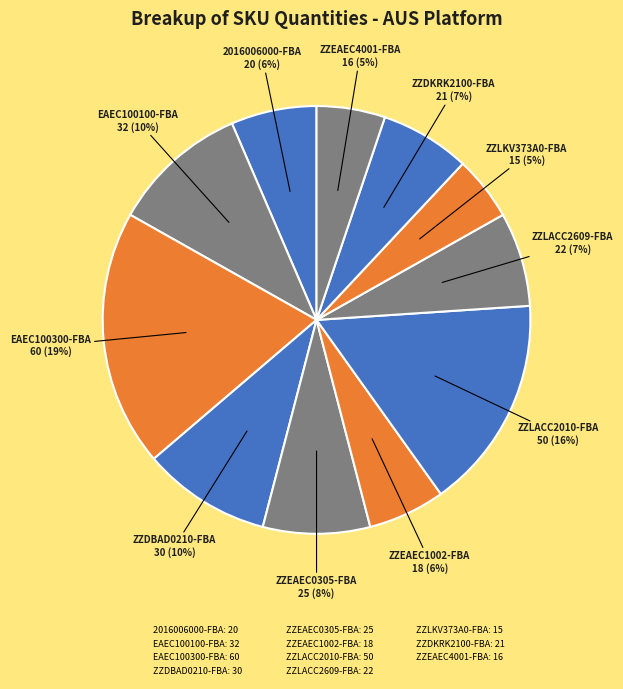

Between ZZLACC2010-FBA and EAEC100100-FBA, which is larger?

ZZLACC2010-FBA